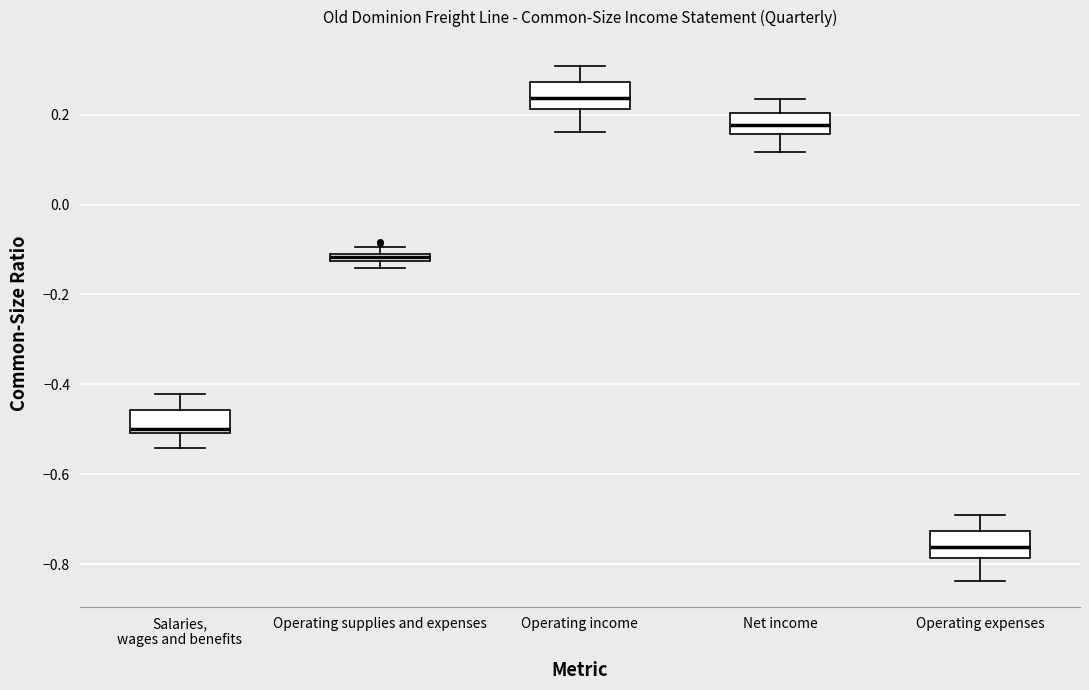

Which box's median line is the lowest?

Operating expenses